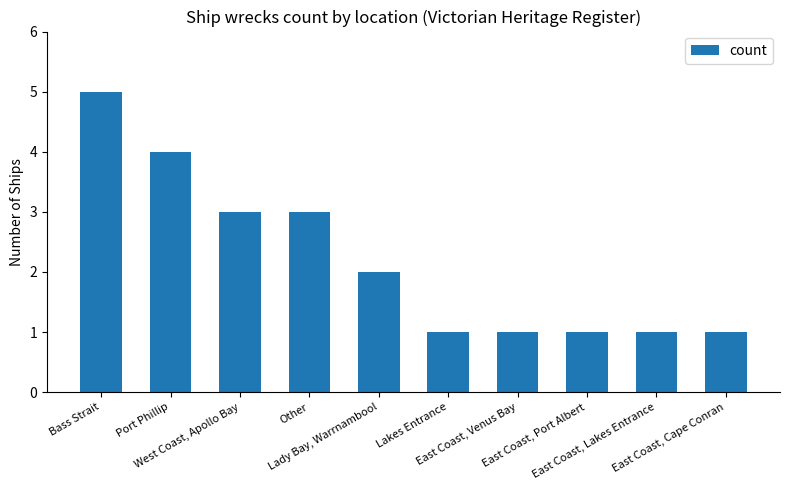

Are the bars grouped side by side (vs. stacked)?

No